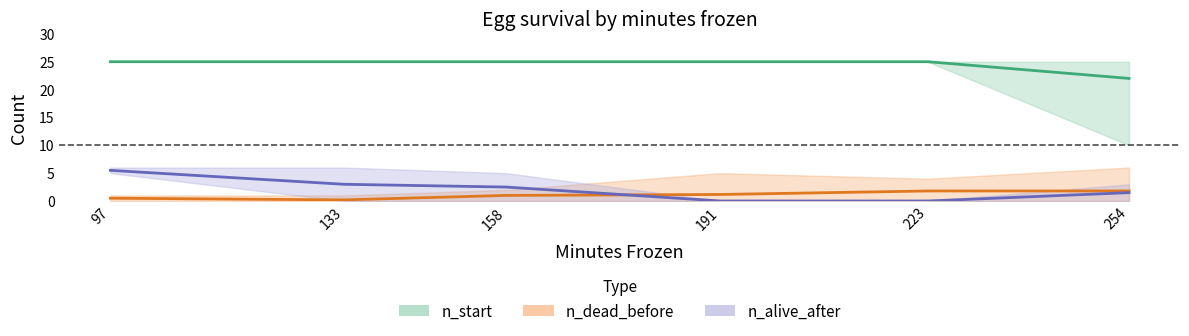

True or false: n_start mean has a value of 25.0 at 97.

True